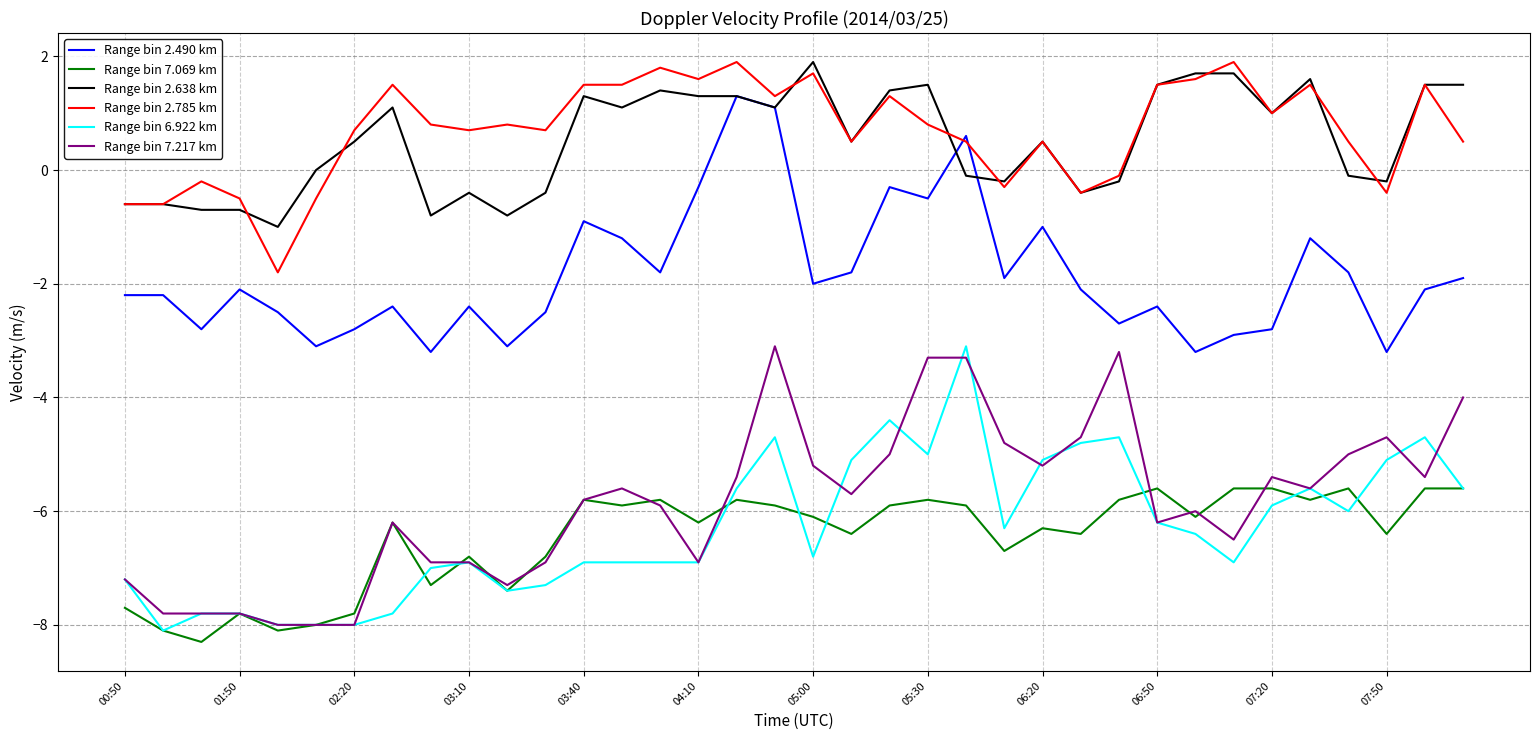

What is the smallest value displayed?

-8.3